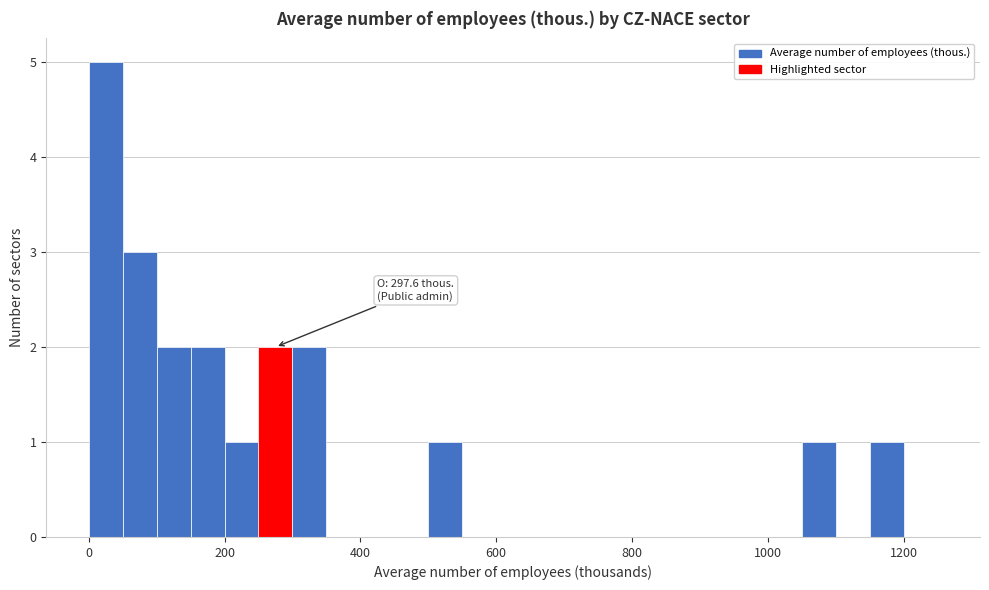

Read against the x-axis, roughly where is the centre of the tallest bar?

20